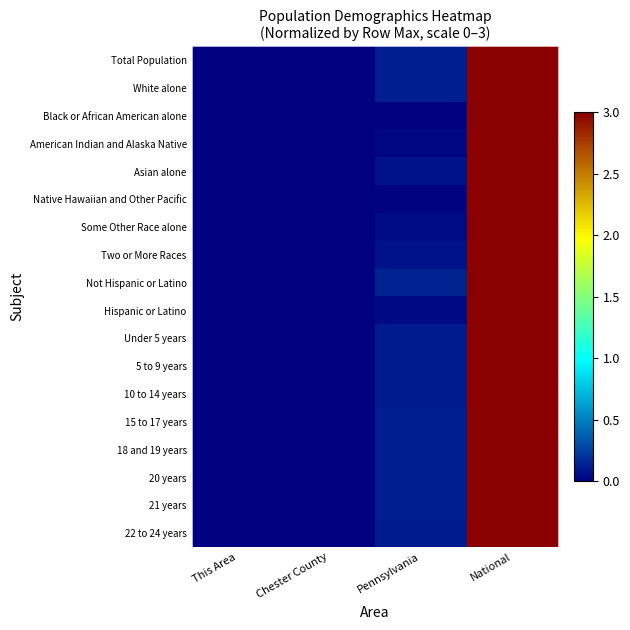

Count the number of data series in this chart.

18